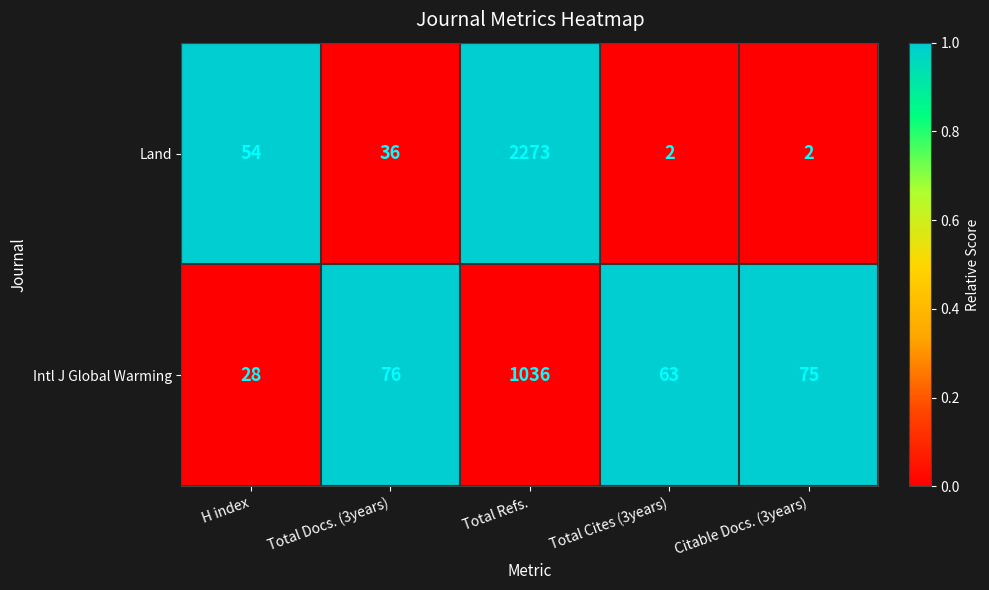

Reading right to left, extract all data points from this chart.

Land: Citable Docs. (3years)=2	Total Cites (3years)=2	Total Refs.=2273	Total Docs. (3years)=36	H index=54
Intl J Global Warming: Citable Docs. (3years)=75	Total Cites (3years)=63	Total Refs.=1036	Total Docs. (3years)=76	H index=28